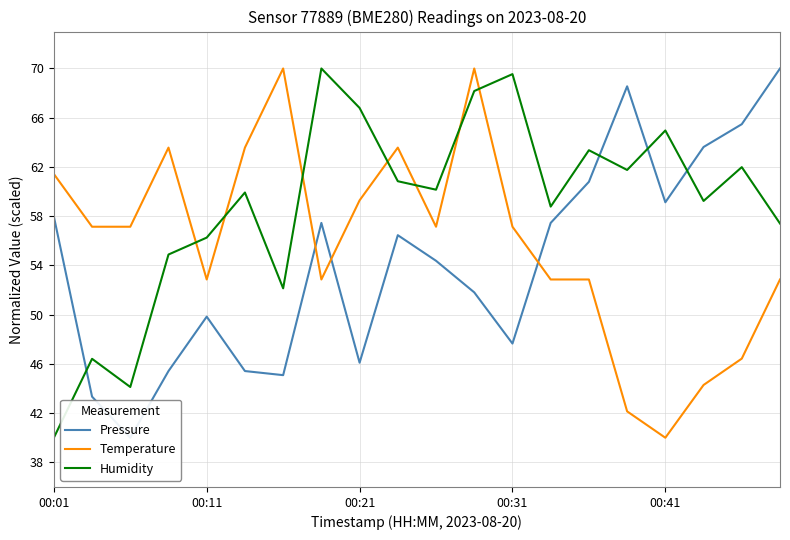

After their last crossing, which series has the higher values: Temperature or Humidity?

Humidity